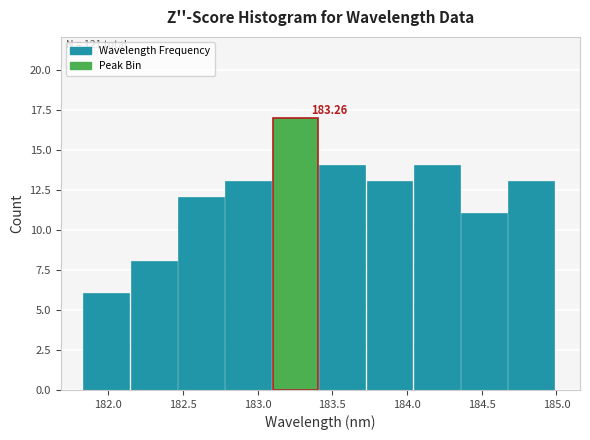

Which range on the x-axis has the tallest bar?

183.10 to 183.40